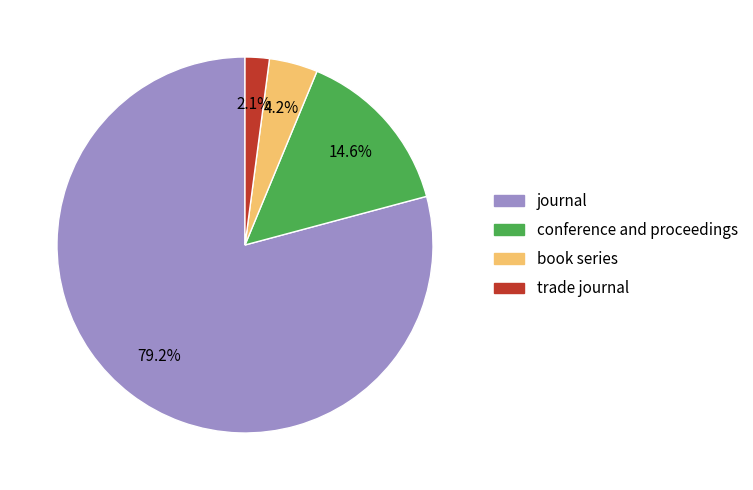

To the nearest percent, what percentage of the pie is trade journal?

2%